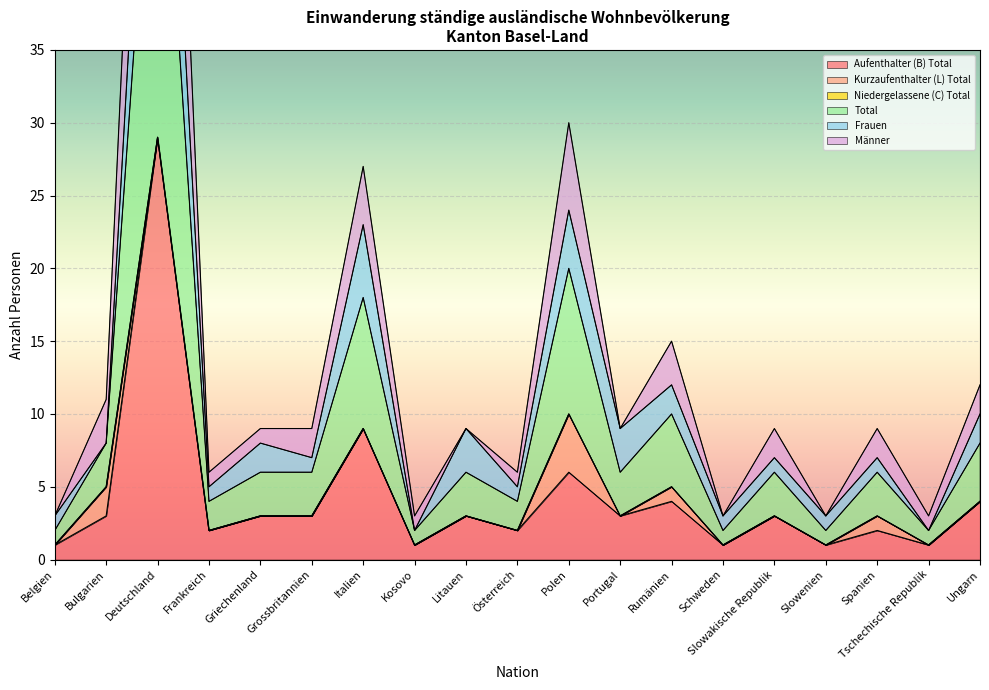

What is the difference between the highest and lowest values at Polen?

24